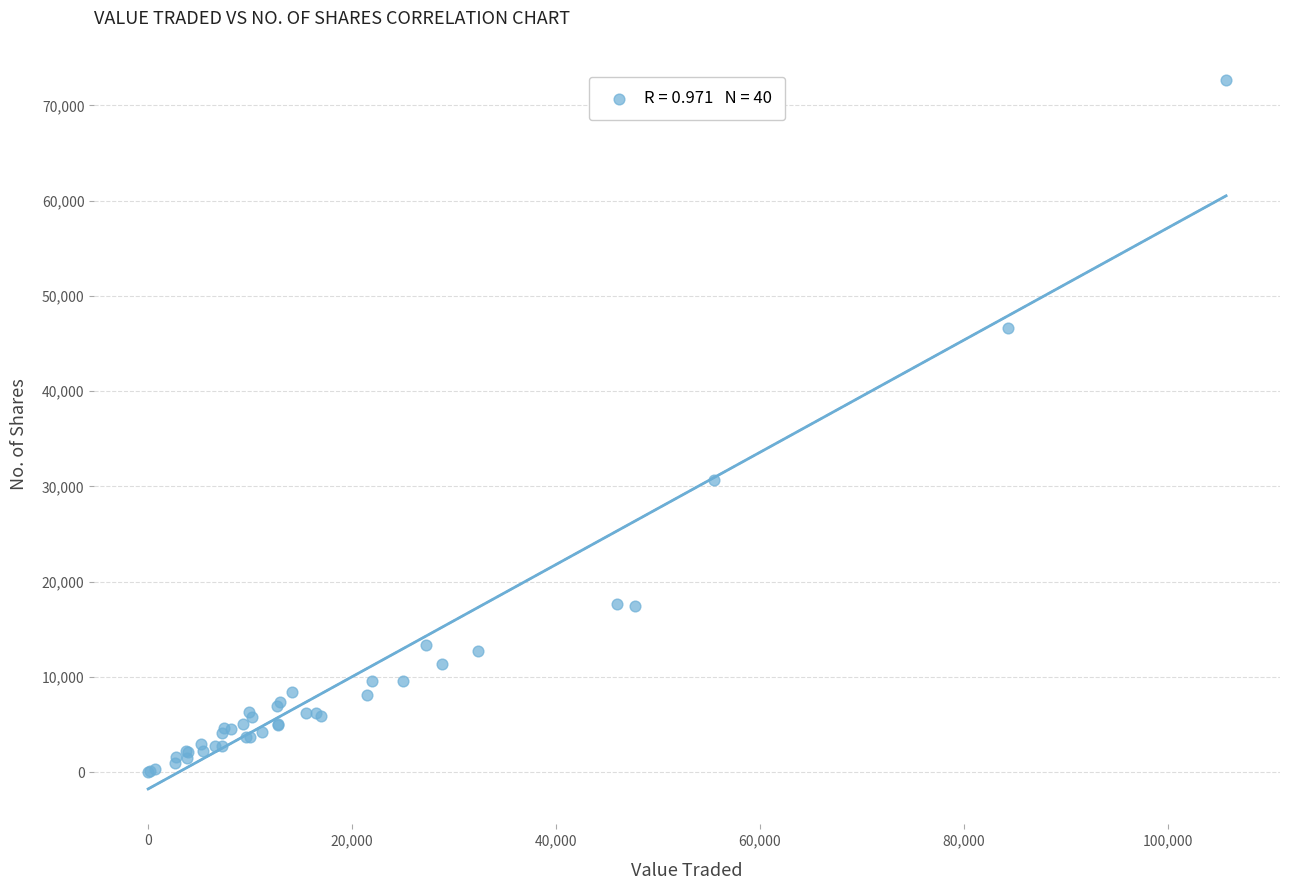

What Y value in the scatter plot is closest to 36323?

30651